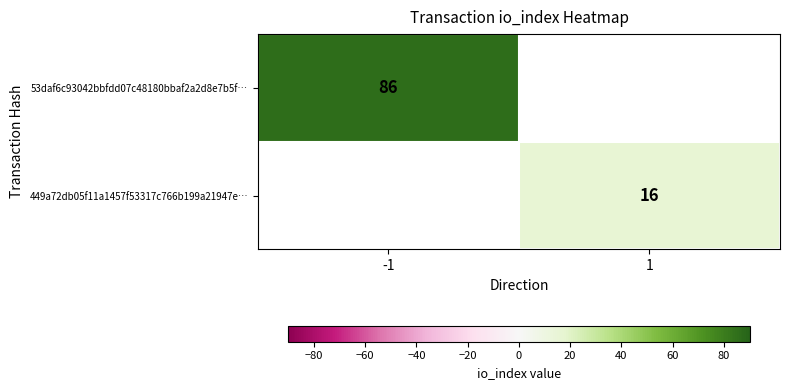

True or false: 449a72db05f11a1457f53317c766b199a21947e… has a value of 3 at 1.

False